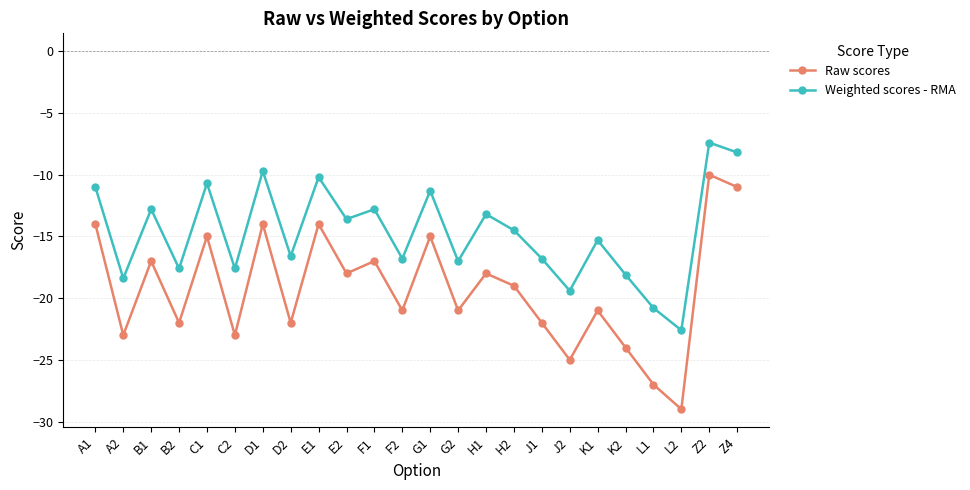

What are all the series names shown in the legend?

Raw scores, Weighted scores - RMA